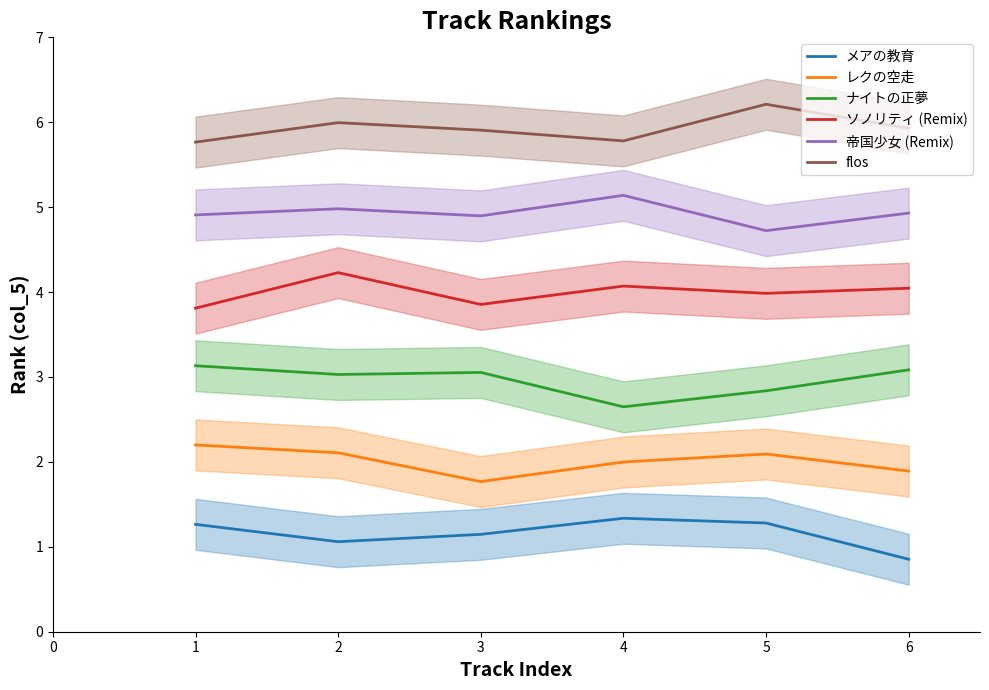

At 5, list the series in order from largest to smallest.

flos, 帝国少女 (Remix), ソノリティ (Remix), ナイトの正夢, レクの空走, メアの教育